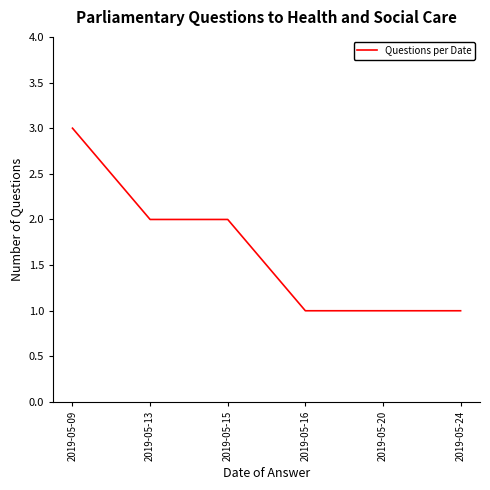

What is the difference between the maximum and second lowest values?

2